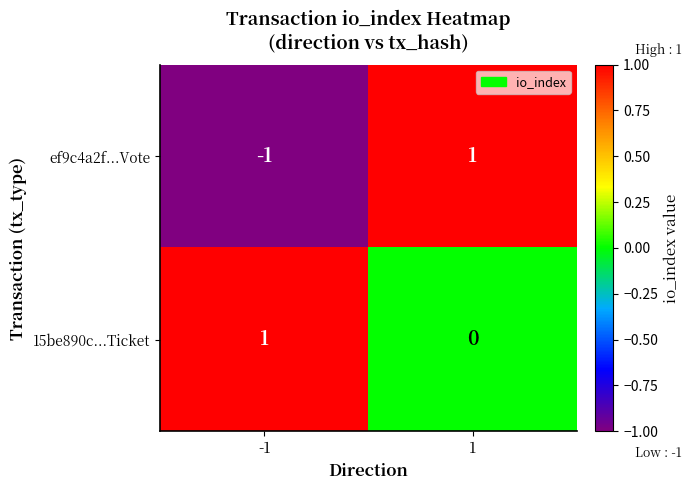

True or false: ef9c4a2f...Vote has a value of 1 at 1.

True